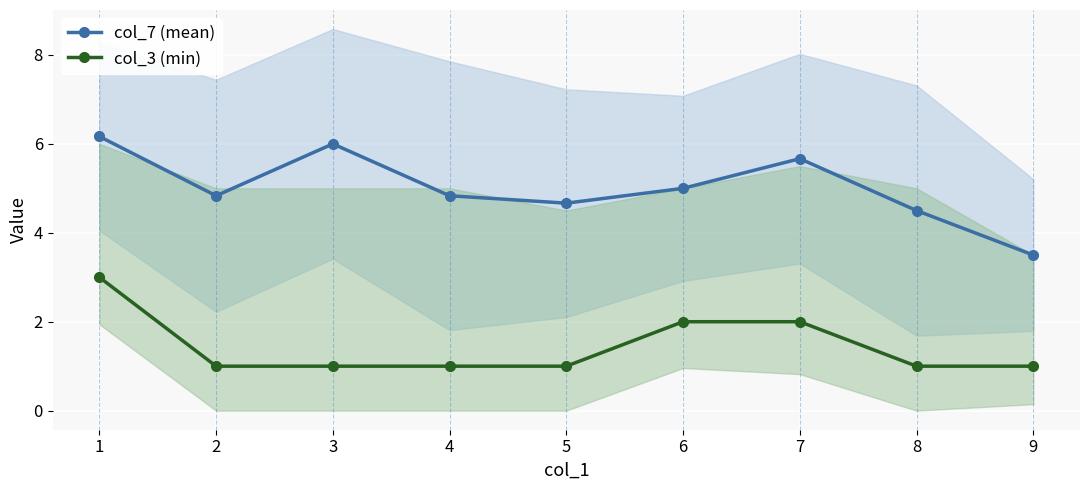

What is the spread (max minus min) of values at 5?

3.7